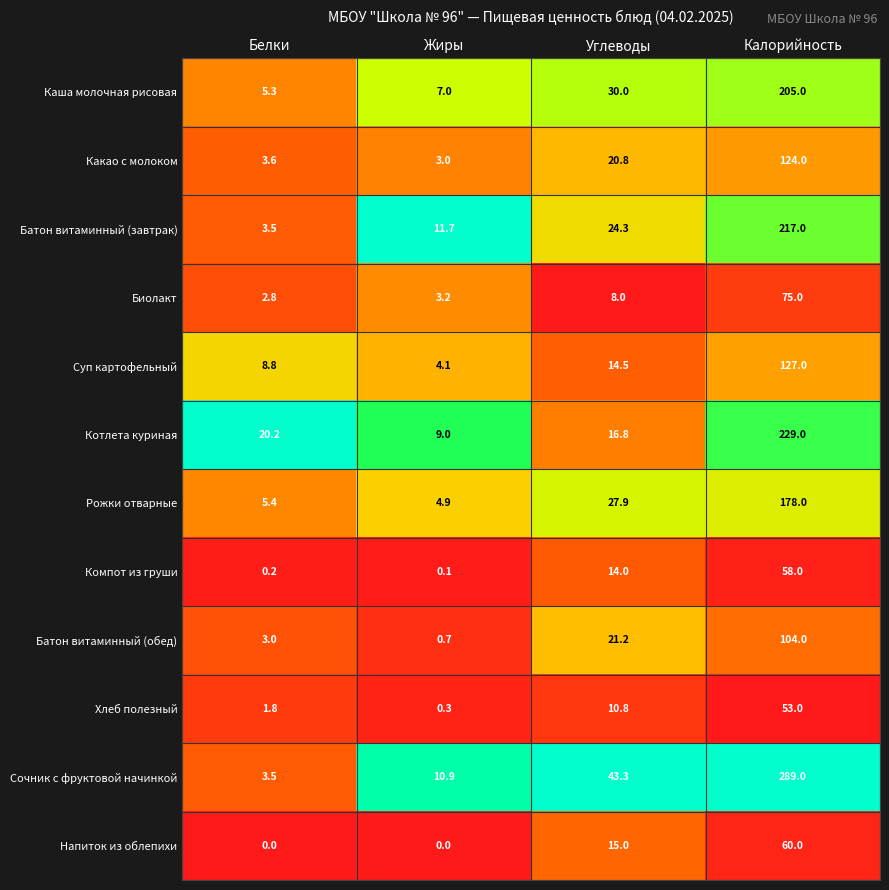

What is the difference between the highest and lowest values at Углеводы?

35.3